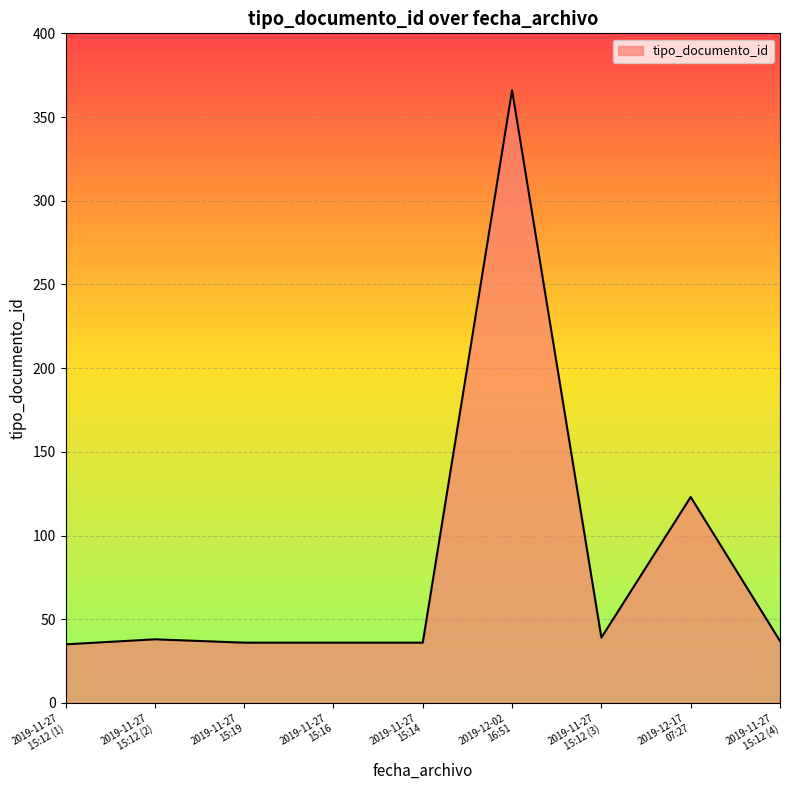

What is the smallest value displayed?

35